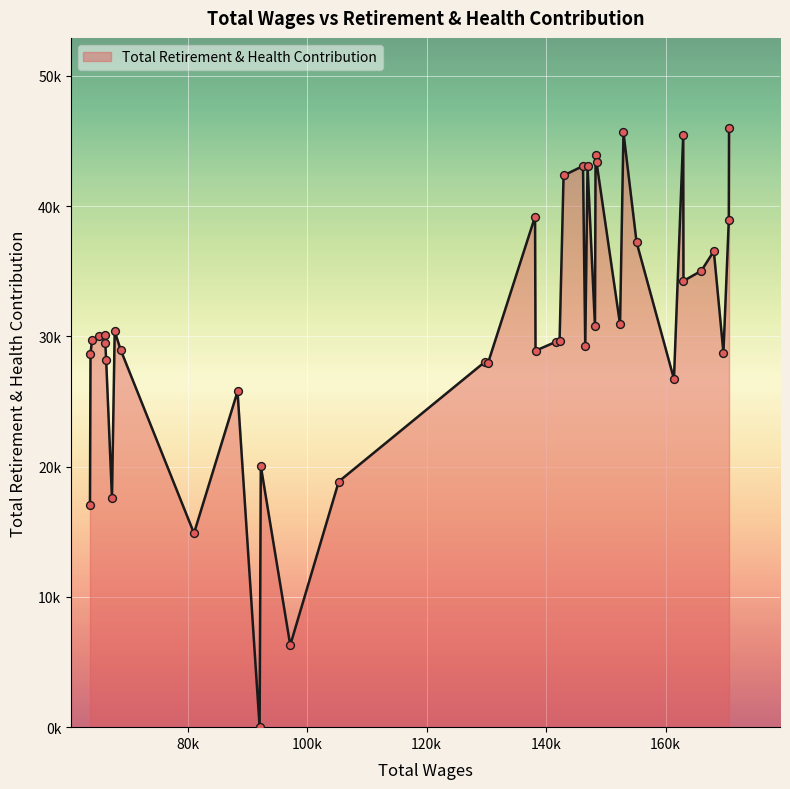

Is this an area chart (filled region under the line)?

Yes